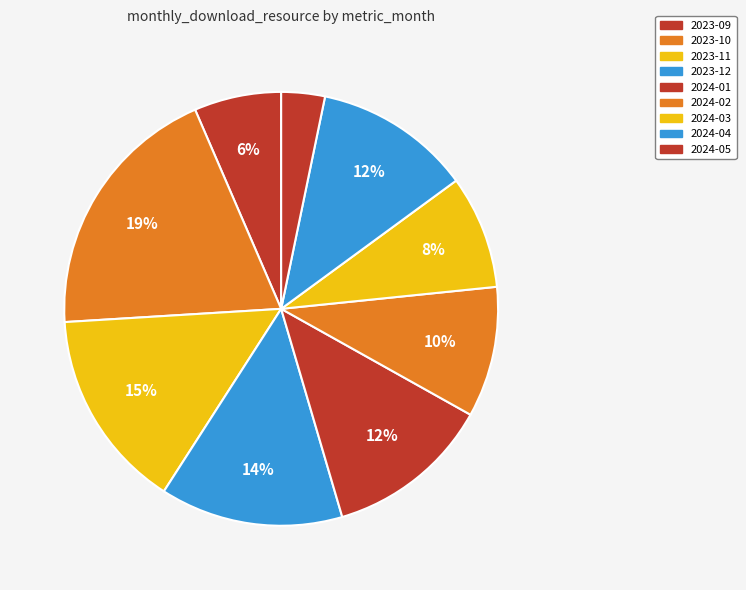

The 2024-03 slice represents 8% of the pie. True or false?

True